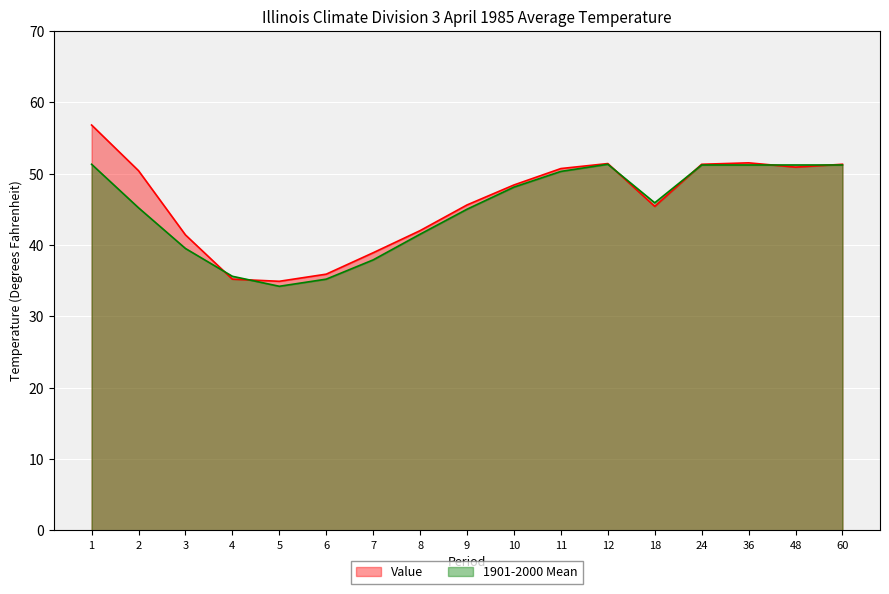

Which series ends up on top after the final intersection of 1901-2000 Mean and Value?

Value